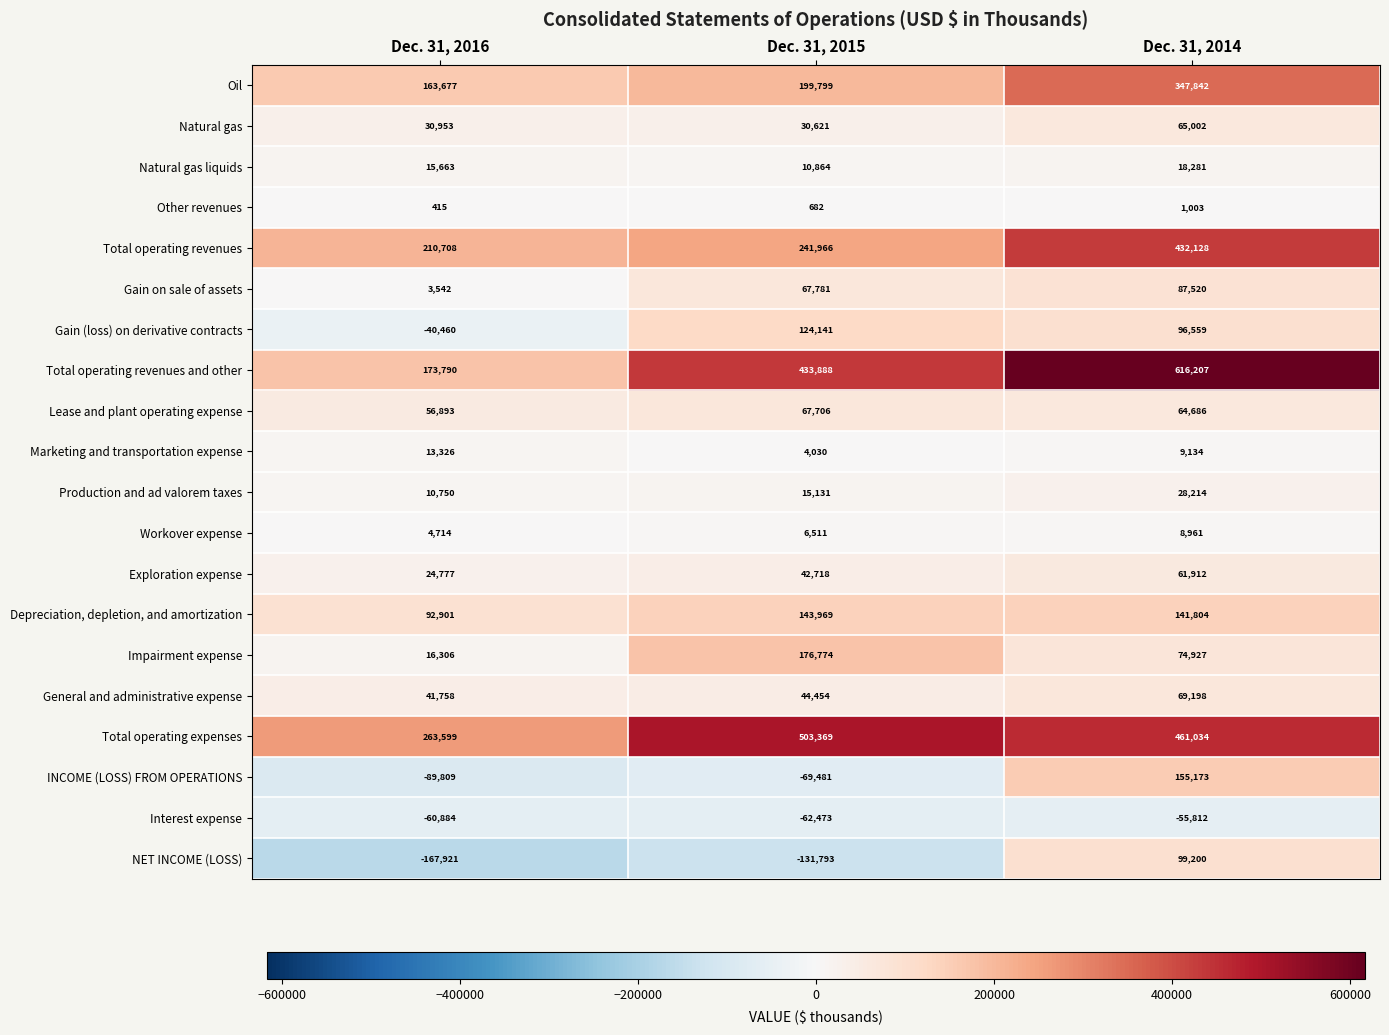

At which category does the chart reach its peak across all series?

Dec. 31, 2014